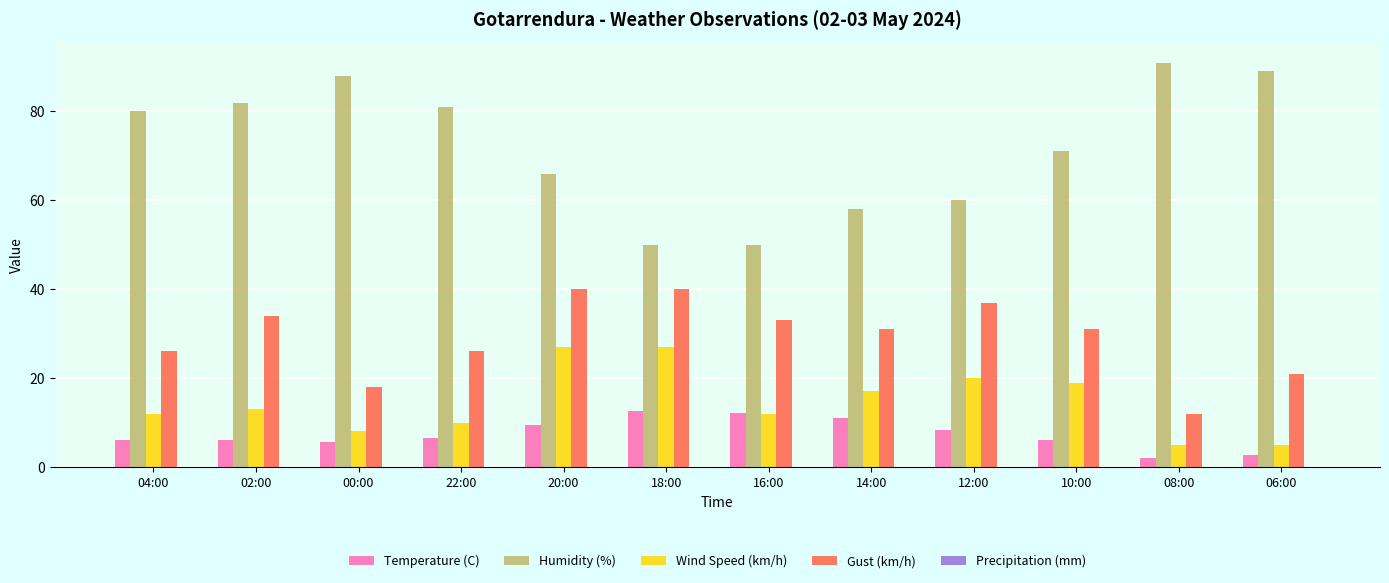

Rank the series by their maximum value, from highest to lowest.

Humidity (%), Gust (km/h), Wind Speed (km/h), Temperature (C)